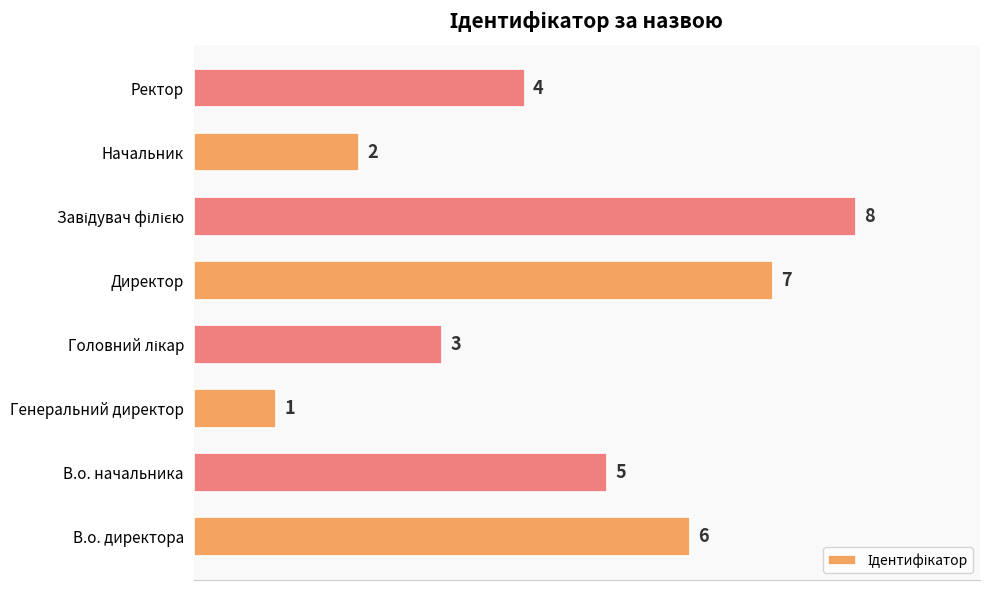

What is the sum of all values?

36